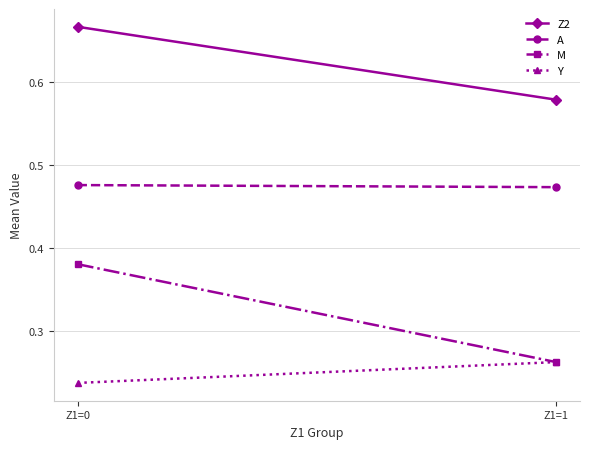

Rank the series at Z1=0 from lowest to highest value.

Y, M, A, Z2